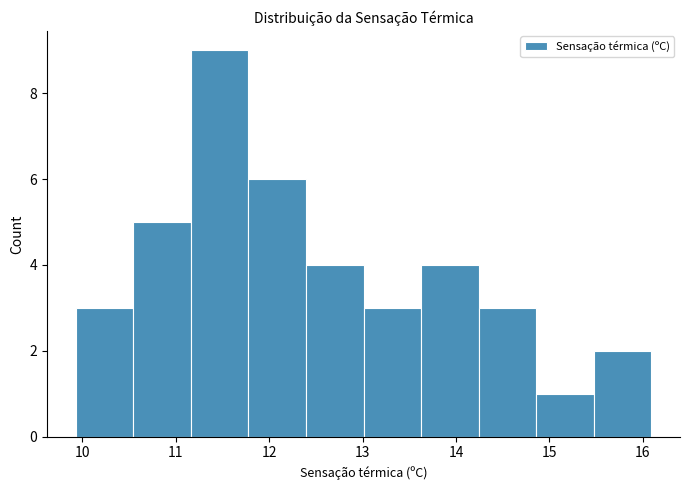

Which range on the x-axis has the tallest bar?

11.2 to 11.8